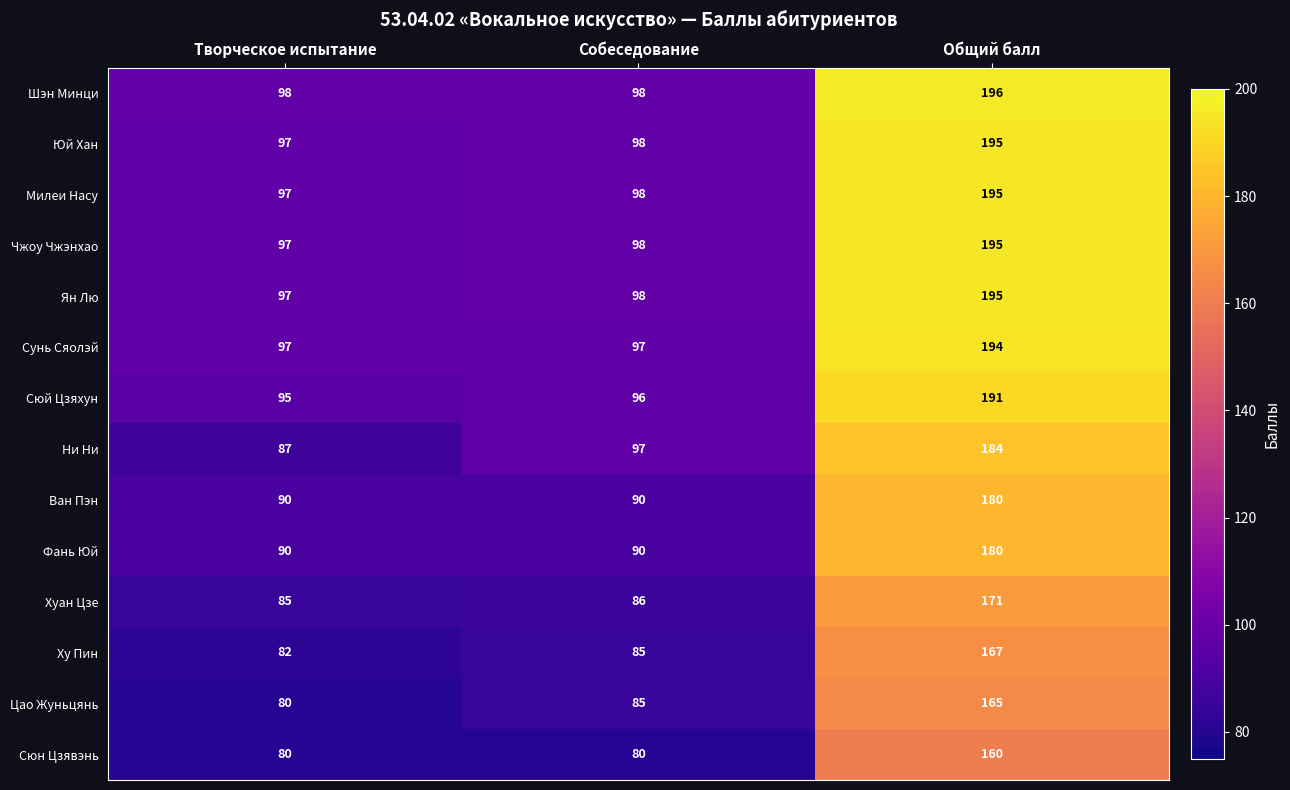

Which category has the lowest value in the Сюй Цзяхун series?

Творческое испытание